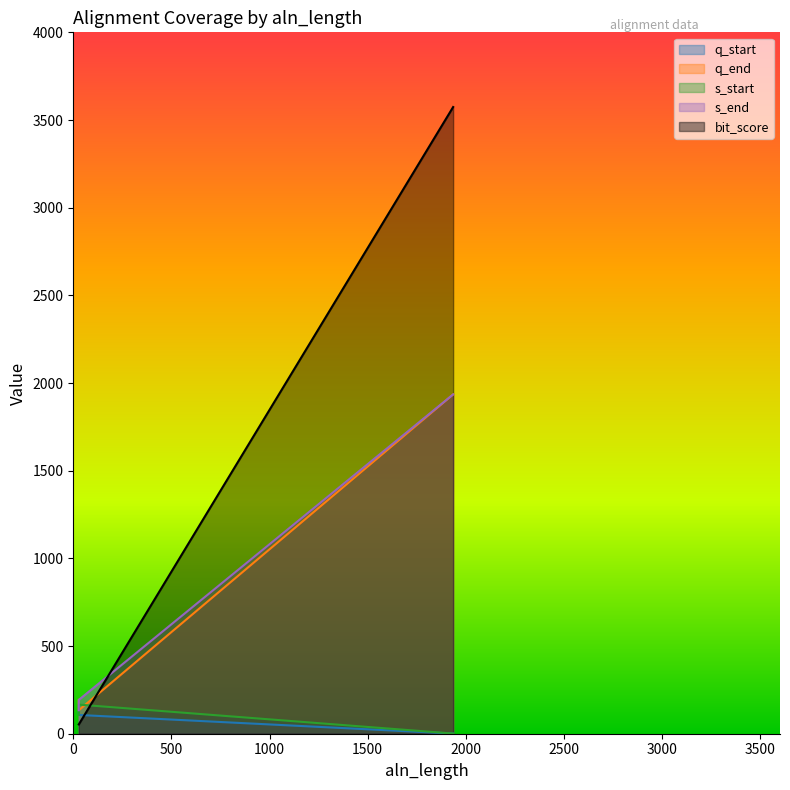

Does the chart display data point markers on the line(s)?

No